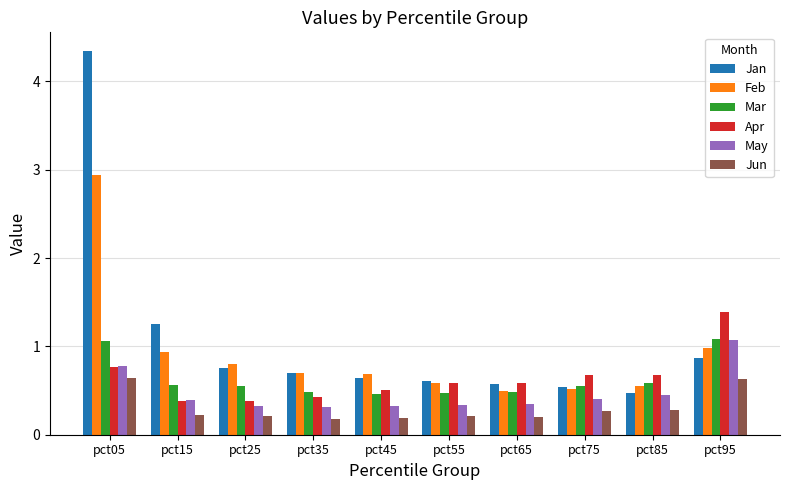

Is it true that Mar equals 0.6 at pct25?

True